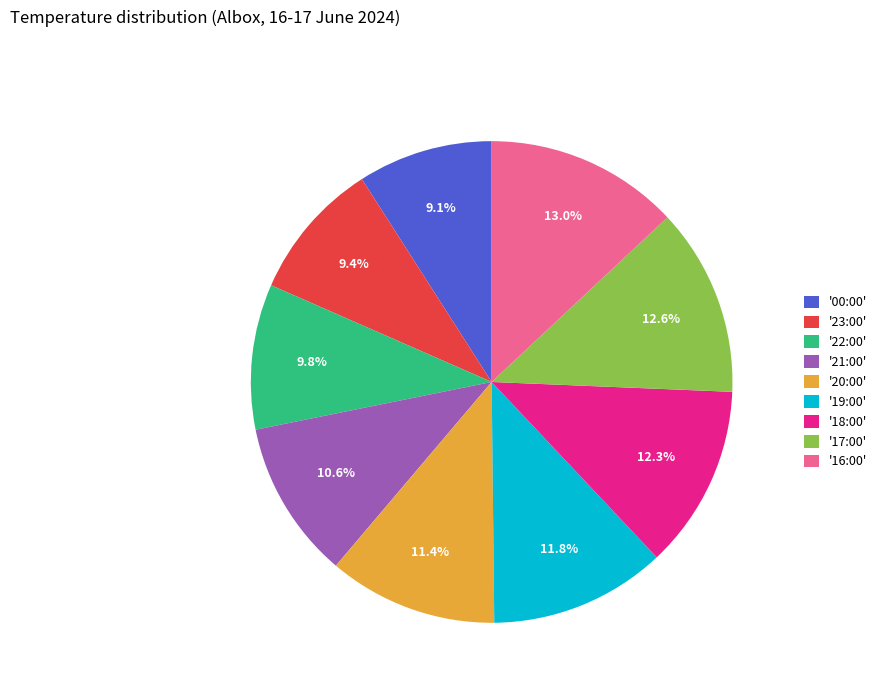

Is the sum of '16:00' and '19:00' greater than half?

No